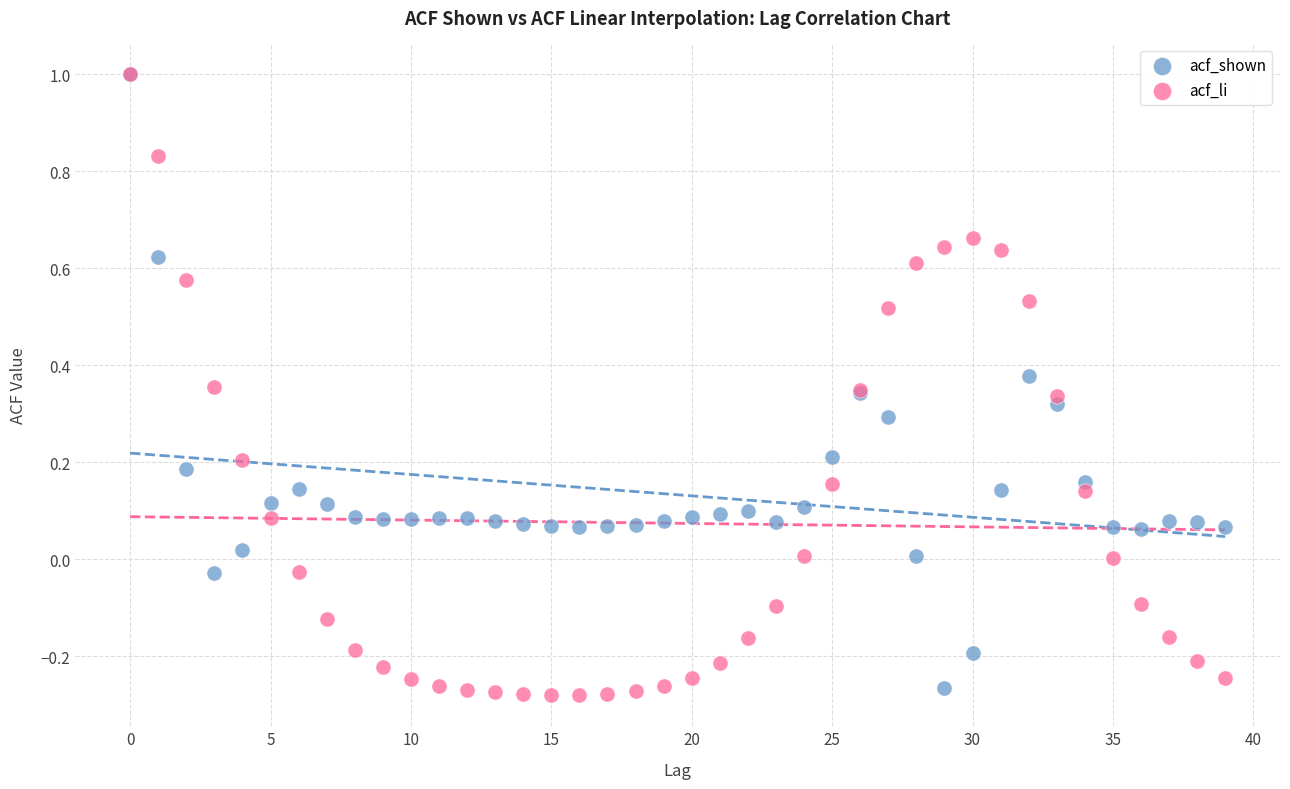

What are all the series names shown in the legend?

acf_shown, acf_li